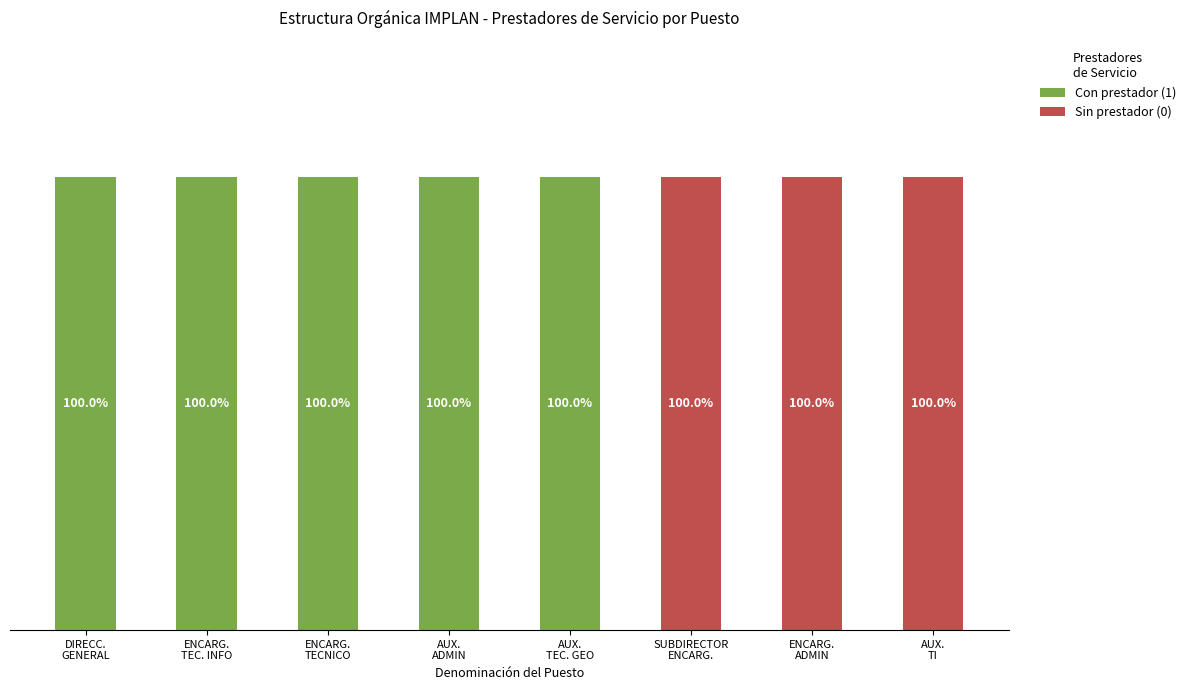

Are the bars horizontal?

No